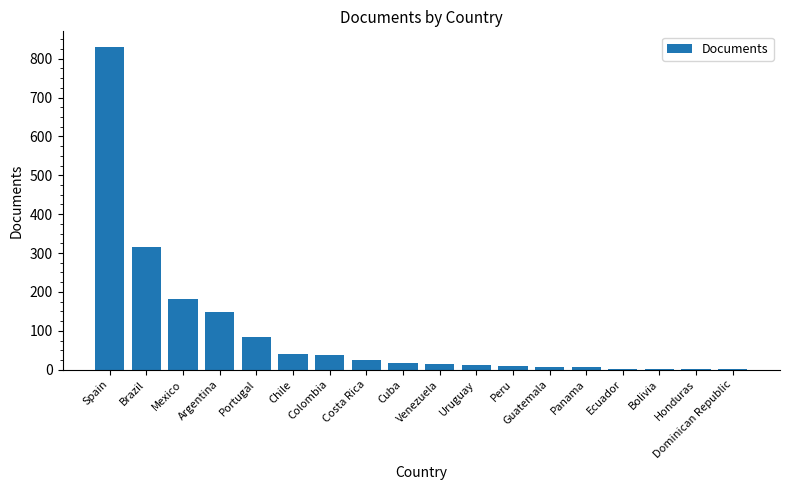

What value does the data have at Brazil?

316